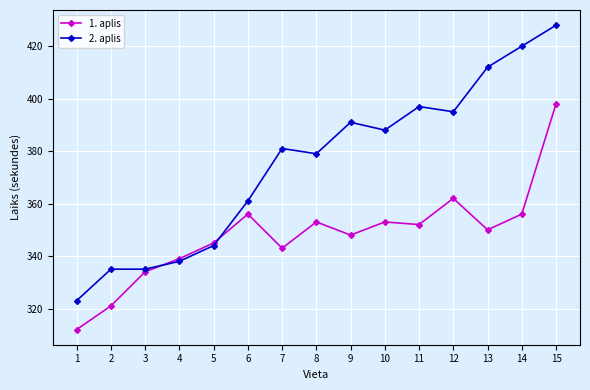

What is the minimum value for 1. aplis?

312